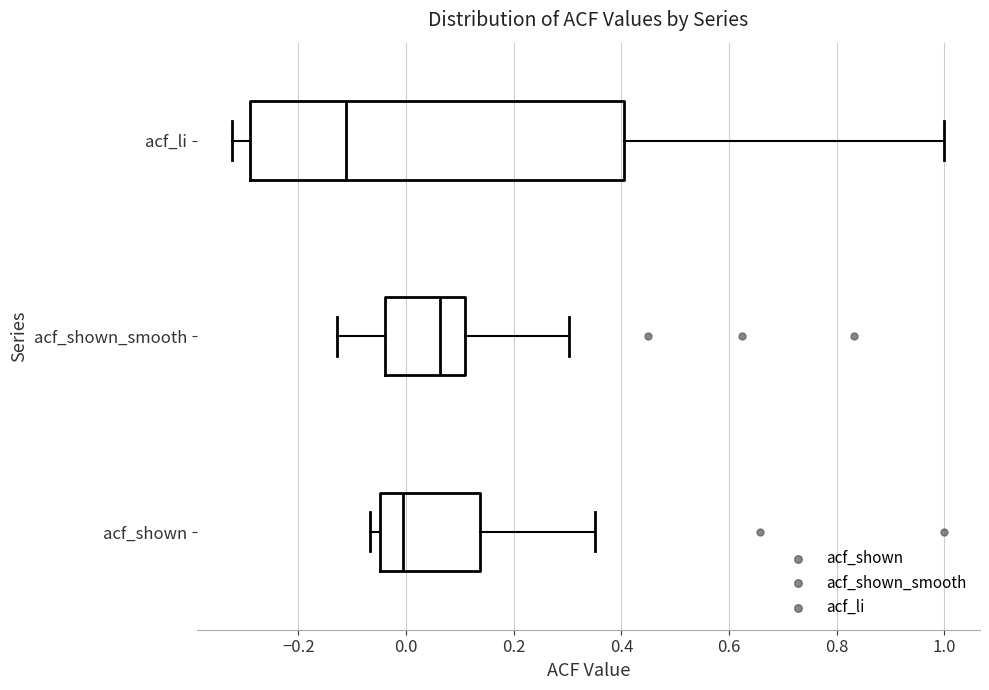

Which box has the furthest to the left median line?

acf_li